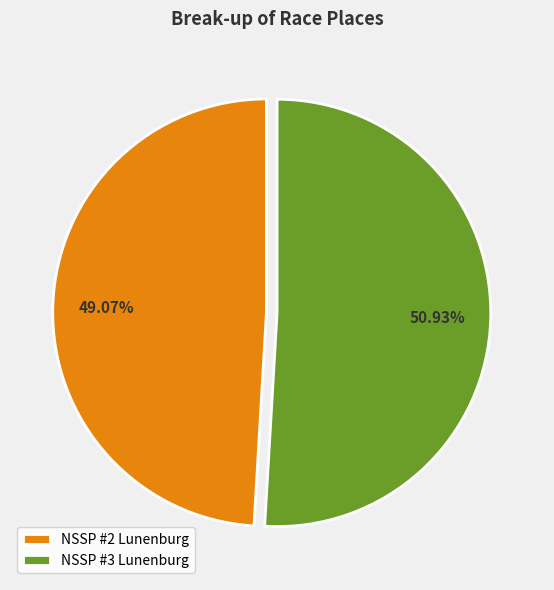

Is it true that NSSP #2 Lunenburg is 60% of the pie?

False